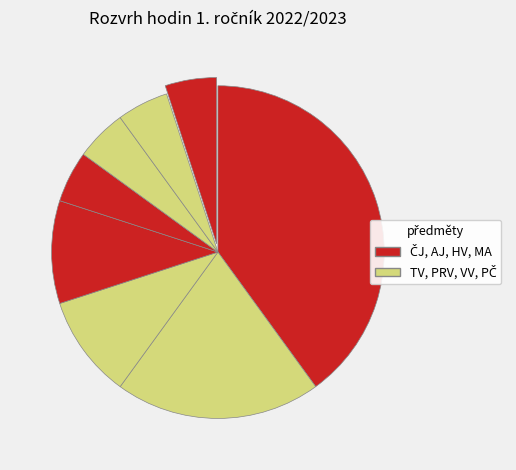

Is there any slice that represents more than half of the pie?

No